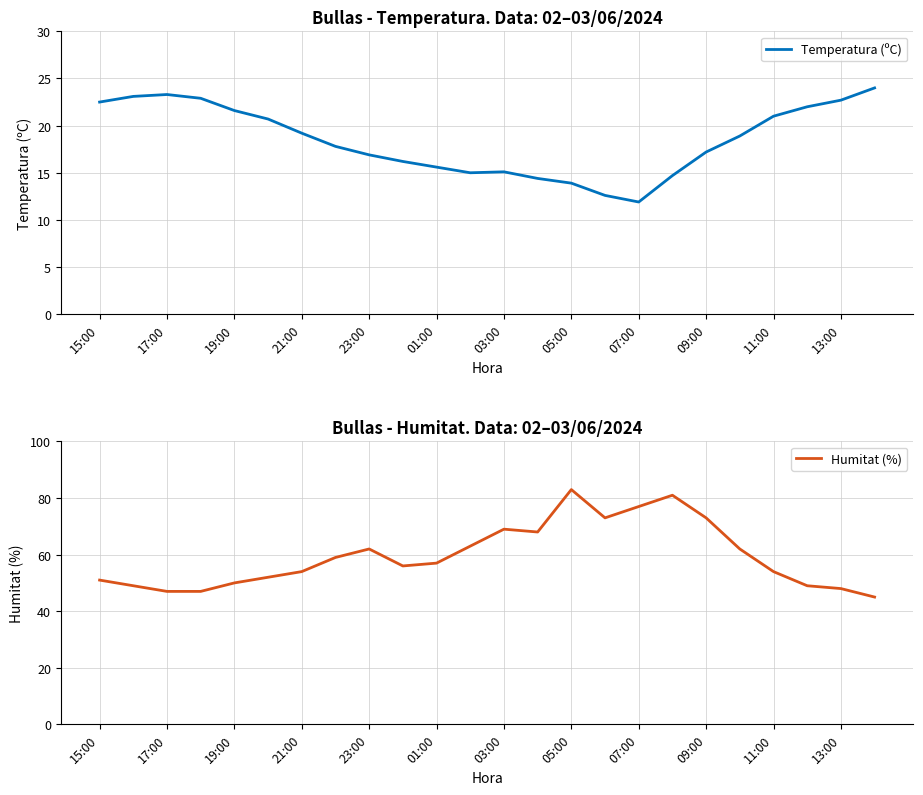

How many values in the Temperatura (ºC) series are below 18?

12